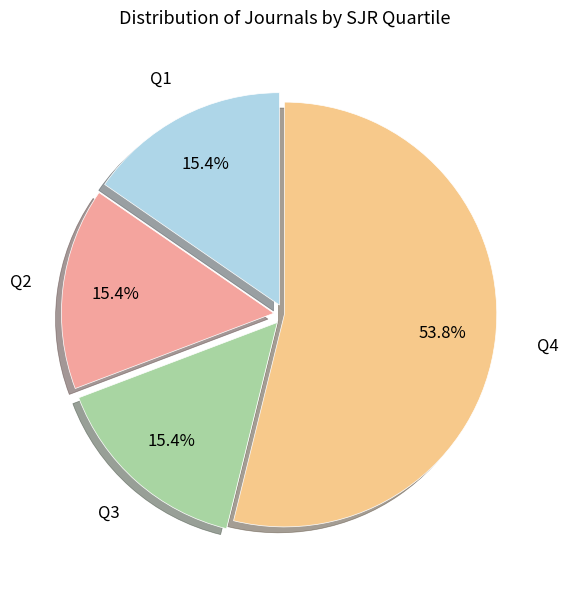

Count the number of slices in the pie.

4